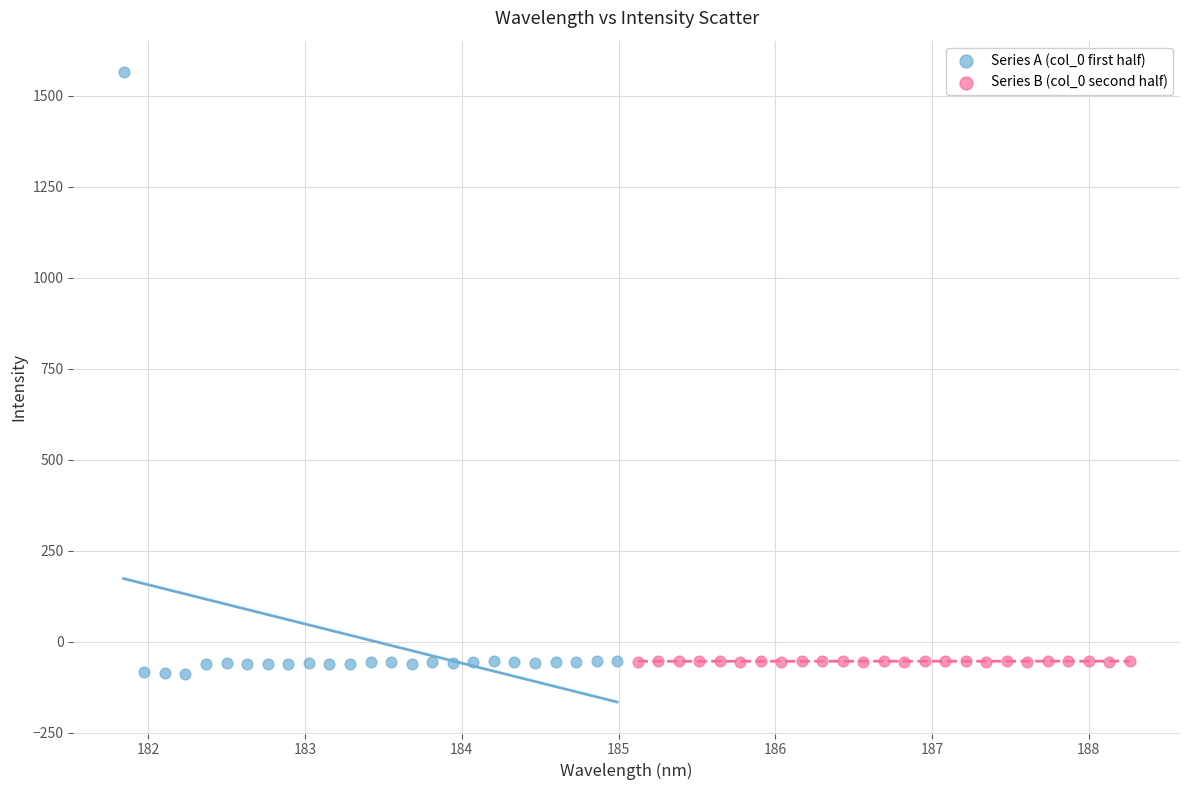

Which series has the widest spread of Y values?

Series A (col_0 first half)